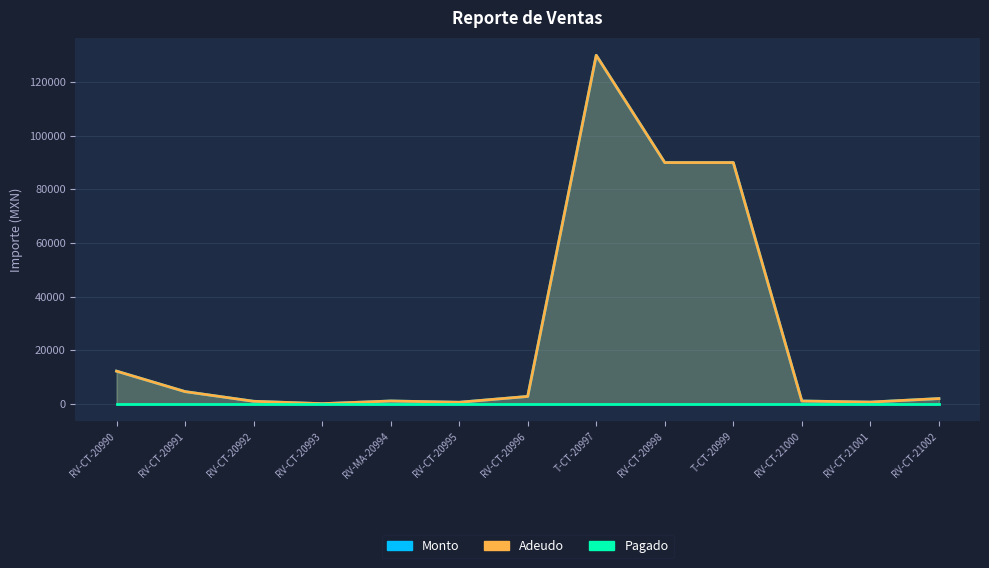

What is the maximum value for Monto?

130000